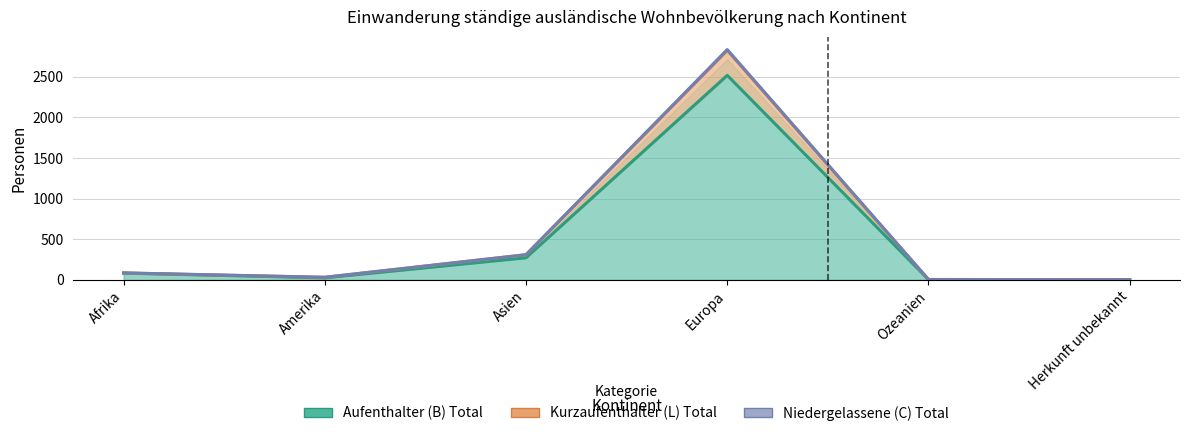

How many series are shown in this chart?

3